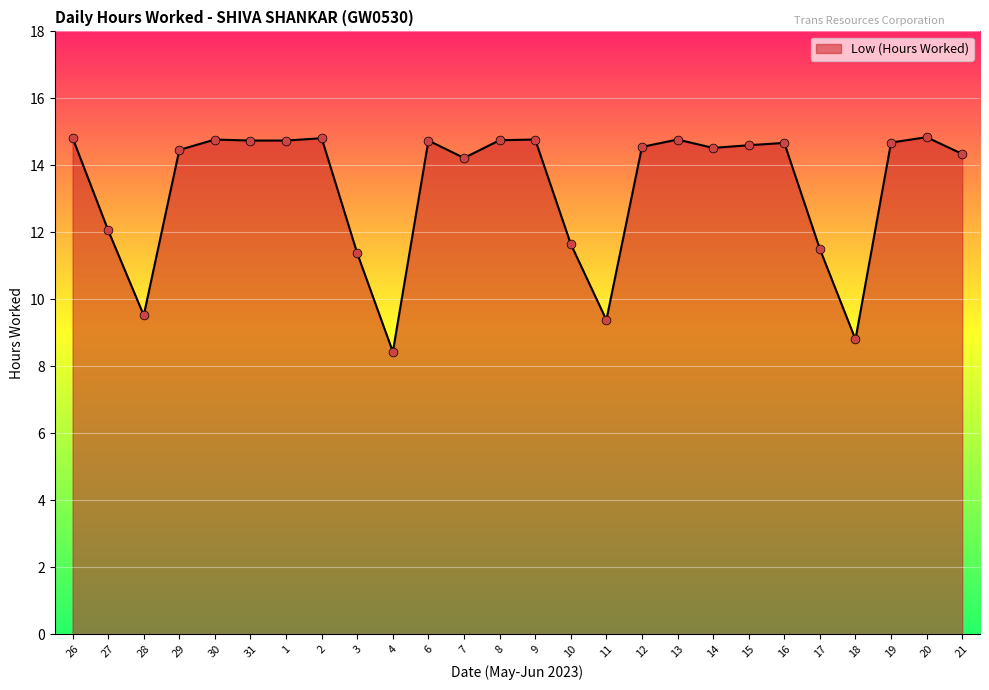

Which has a higher value, 6 or 28?

6